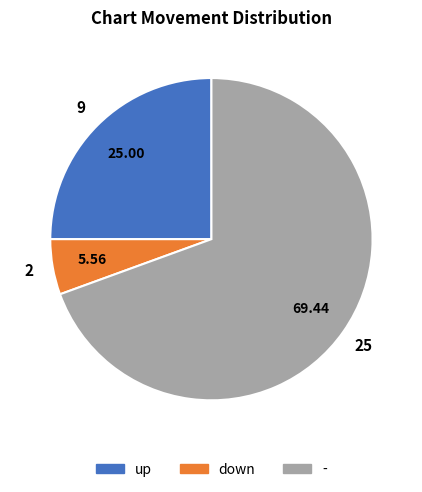

Which category accounts for the majority?

-